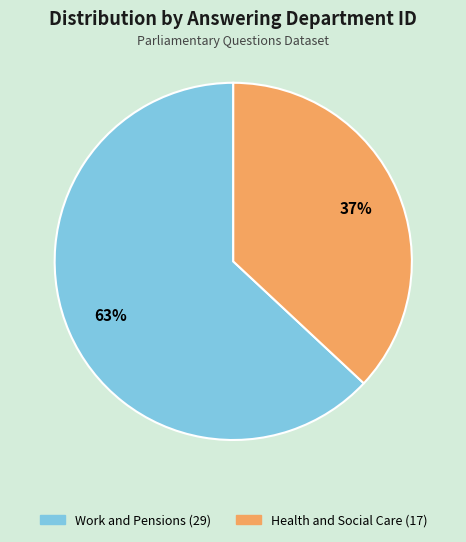

Which category has the smallest portion of the pie?

Health and Social Care (17)